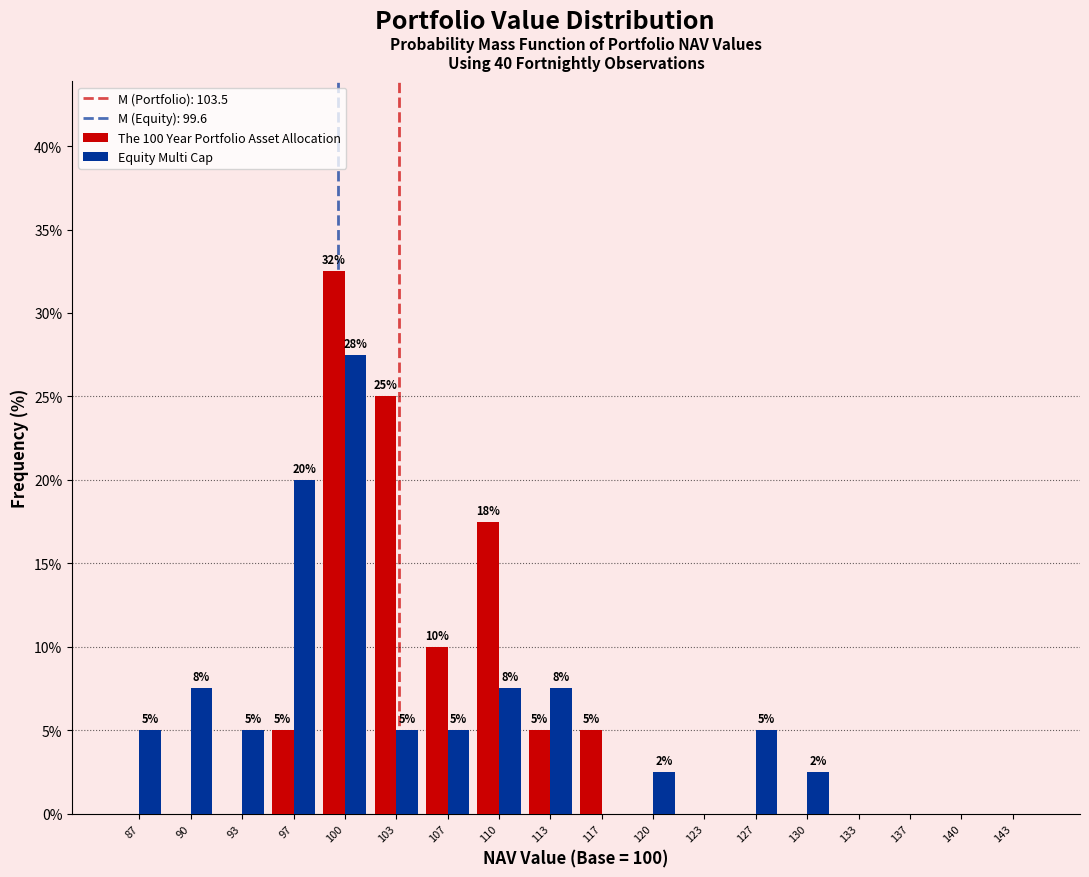

In the Equity Multi Cap series, which range on the x-axis has the tallest bar?

98.5 to 101.5